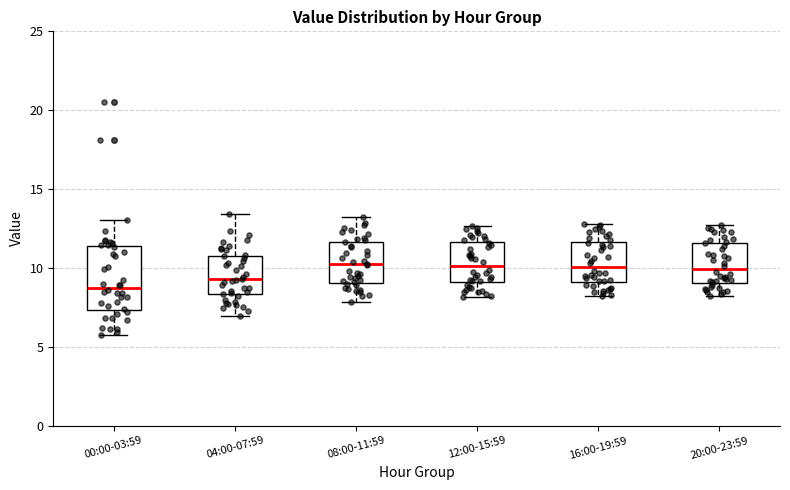

Reading left to right, transcribe this box plot: for each box, give where its median line is, the range the box spans, and where its two whiskers end, as read against the y-axis. The values are not printed on the chart, so give them approximately, as read against the axis.

00:00-03:59: median 9.0, box 7.5 to 11.5, whiskers 6.0 to 13.0
04:00-07:59: median 9.5, box 8.5 to 11.0, whiskers 7.0 to 13.5
08:00-11:59: median 10.0, box 9.0 to 11.5, whiskers 8.0 to 13.0
12:00-15:59: median 10.0, box 9.0 to 11.5, whiskers 8.0 to 12.5
16:00-19:59: median 10.0, box 9.0 to 11.5, whiskers 8.0 to 13.0
20:00-23:59: median 10.0, box 9.0 to 11.5, whiskers 8.0 to 12.5